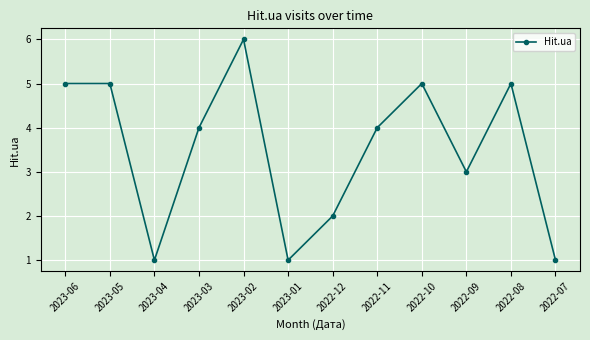

Is it true that the value at 2022-10 is 5?

True